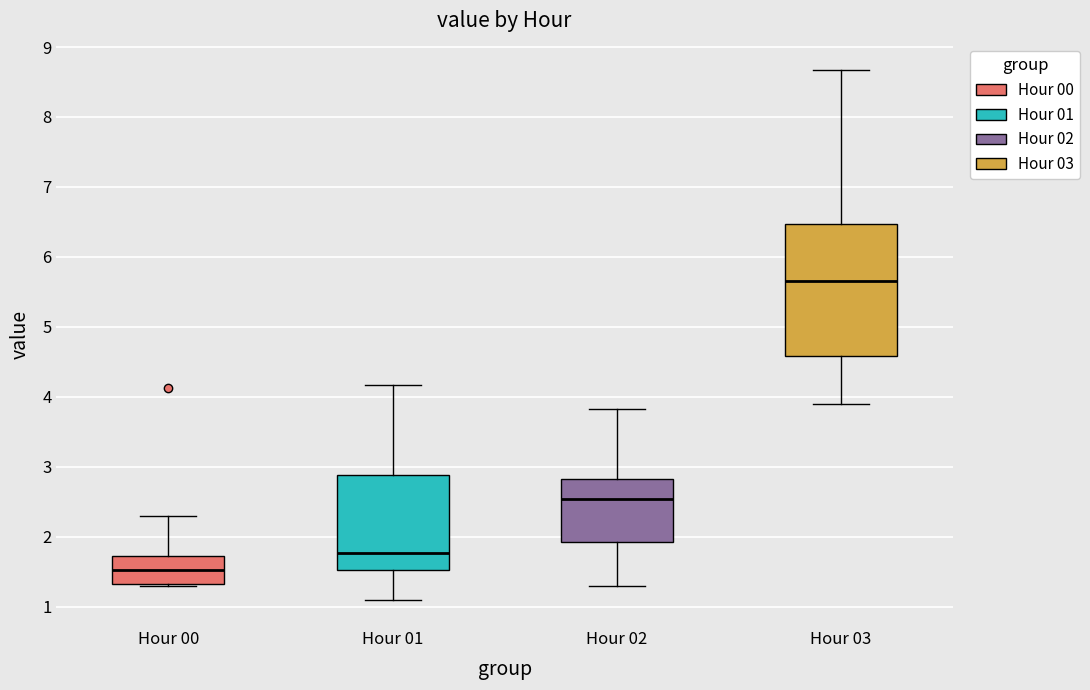

Which box is the tallest, from its lower edge to its upper edge?

Hour 03